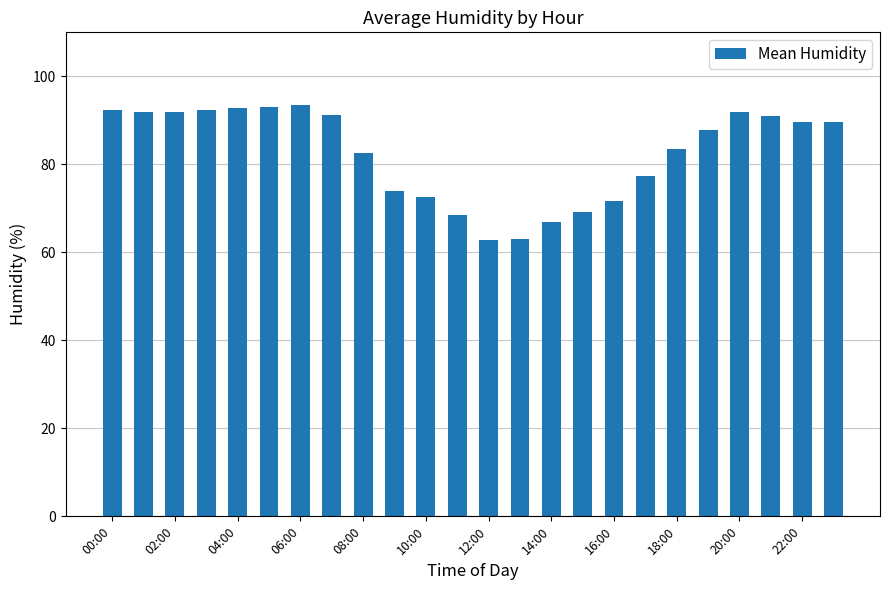

What is the value of the 17th bar from the left?

71.8